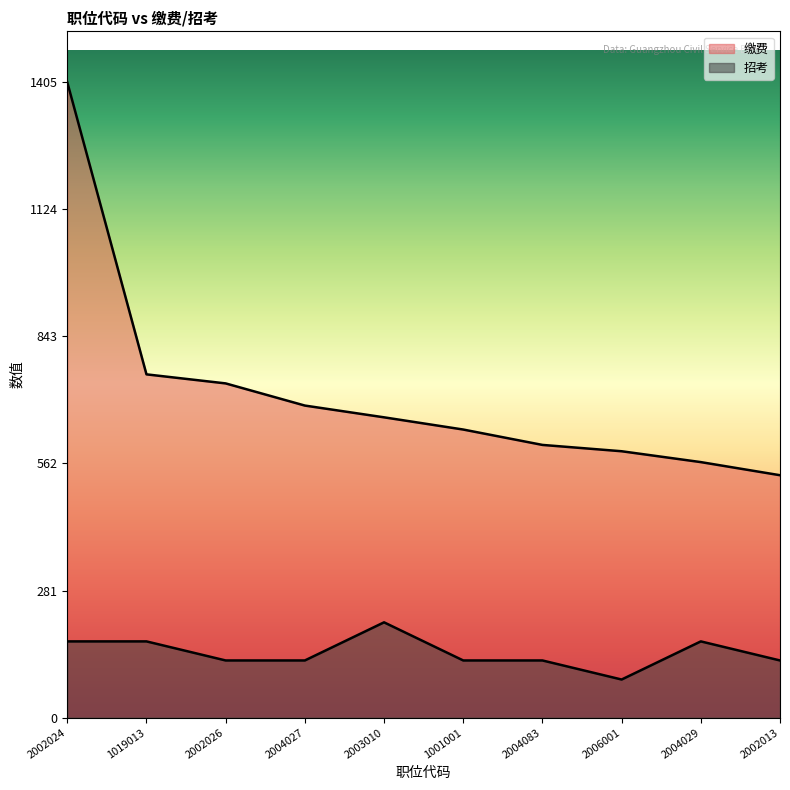

Is it true that 招考 equals 250.9 at 2002024?

False